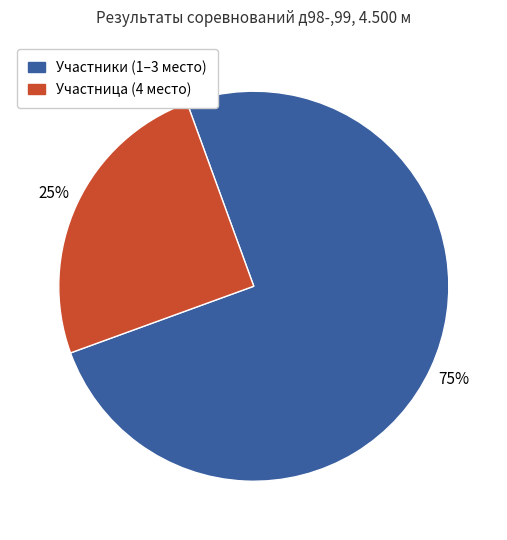

Is there a majority slice in this chart?

Yes